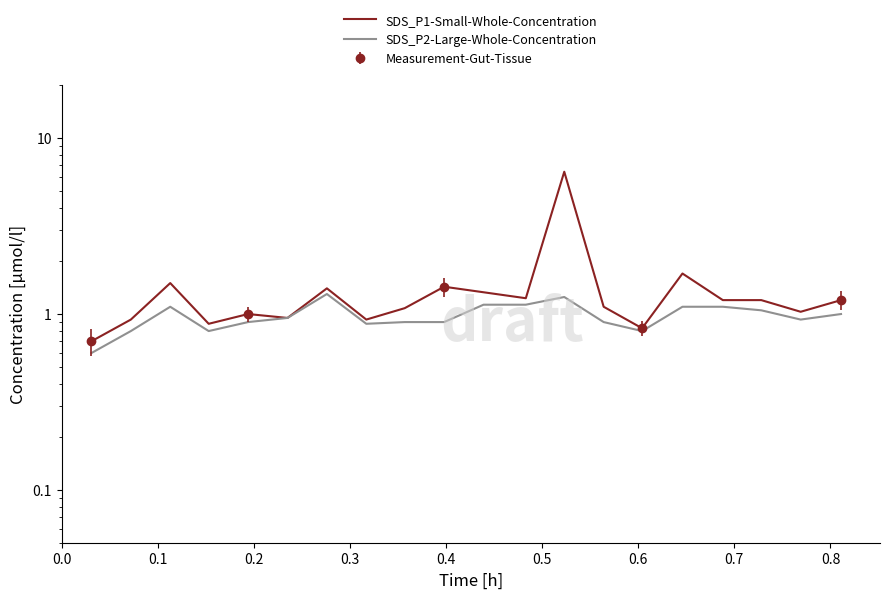

What is the highest value of the SDS_P2-Large-Whole-Concentration series?

1.3